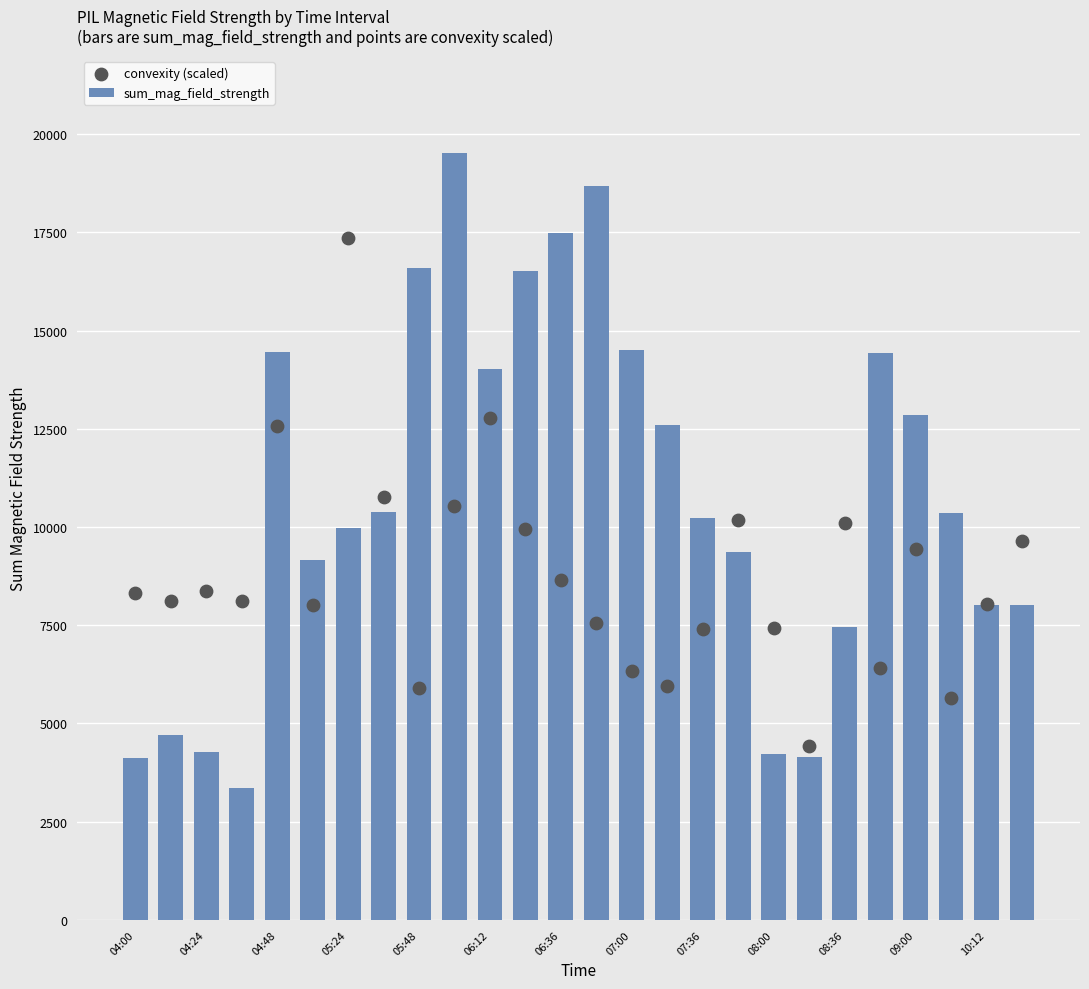

At how many categories does at least one series exceed 11988?

12